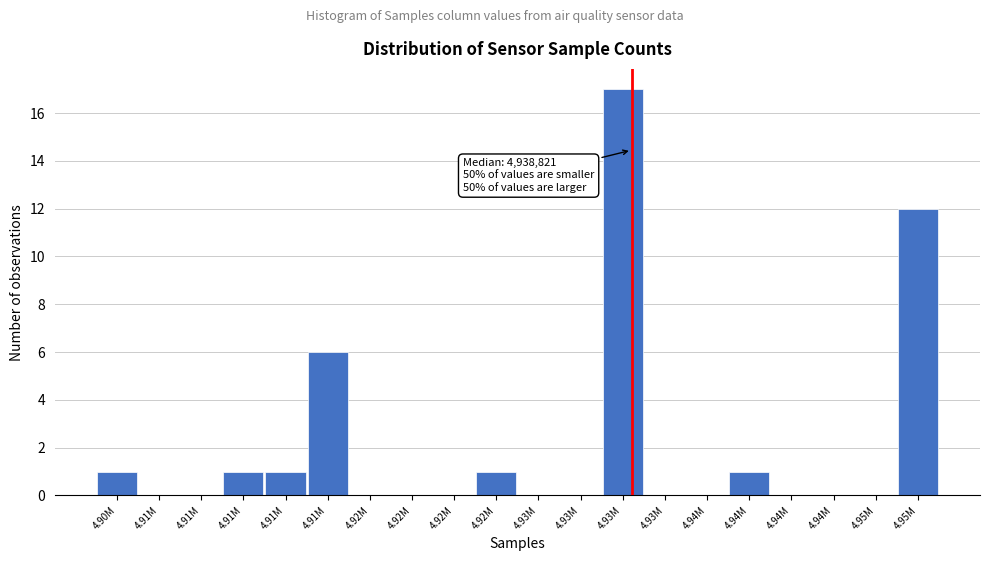

Count the number of data series in this chart.

1